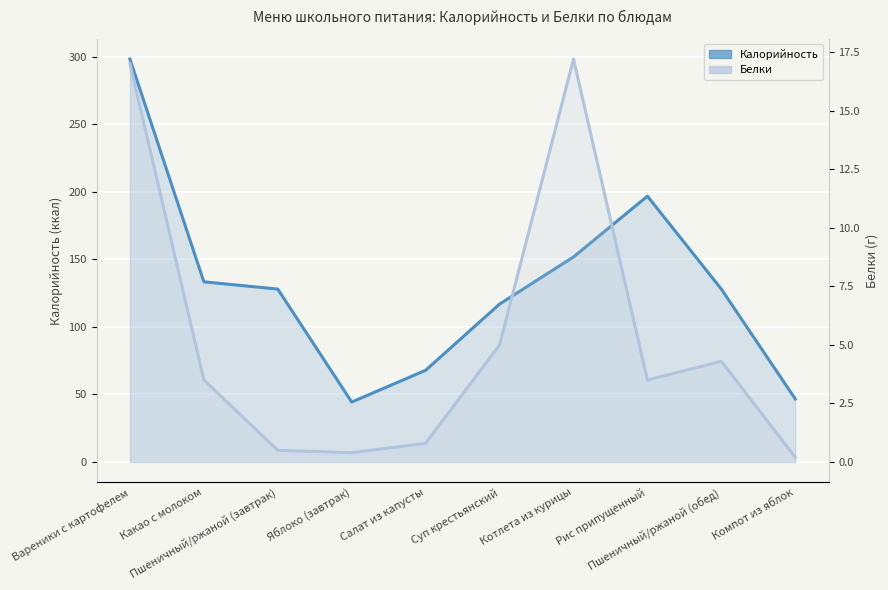

True or false: Калорийность and Белки cross at least once.

False